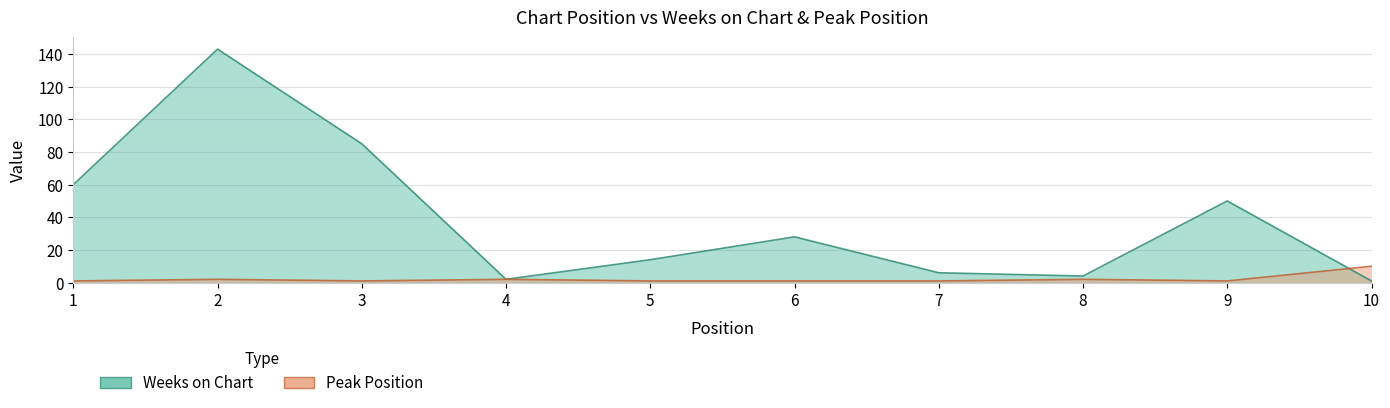

Does the chart have visible grid lines?

Yes